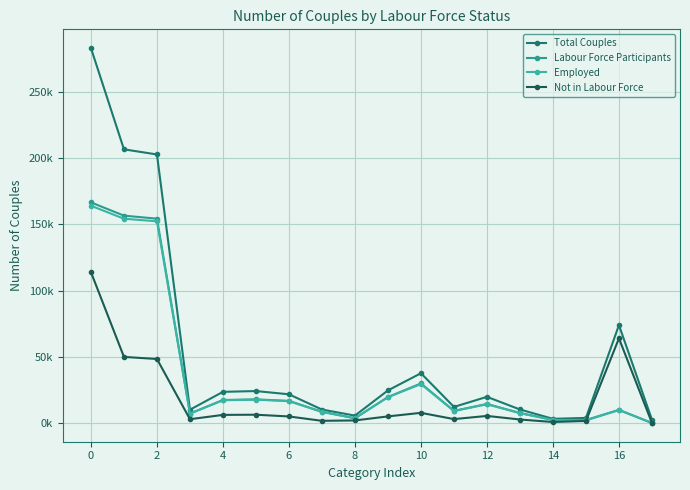

What is the maximum value shown in the chart?

283281